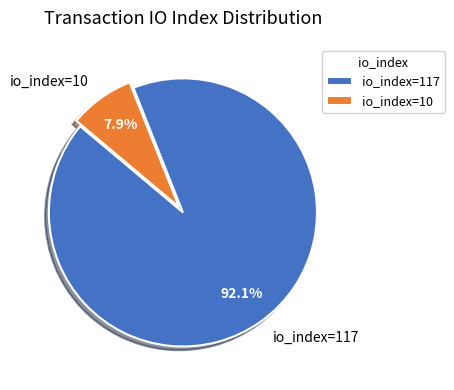

What is the total percentage of io_index=117 and io_index=10?

100.0%